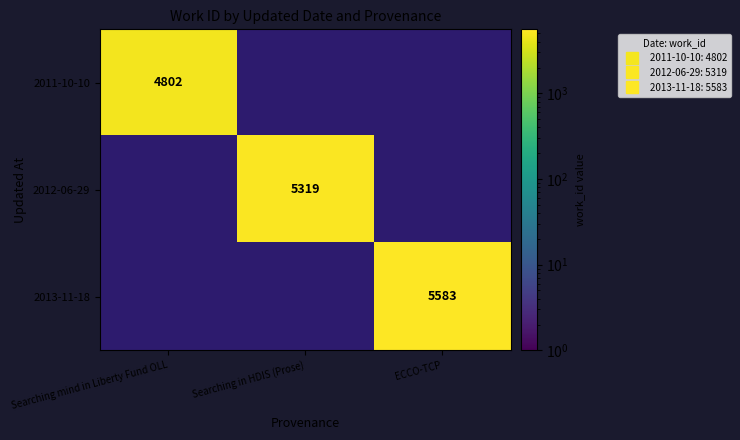

True or false: 2012-06-29 has a value of 7179.4 at Searching in HDIS (Prose).

False